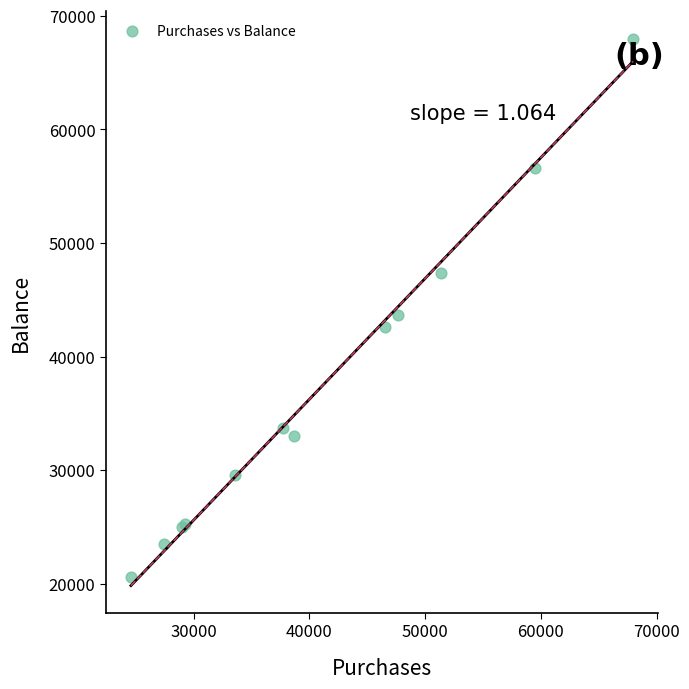

What Y value in the scatter plot is closest to 44294?

43639.2